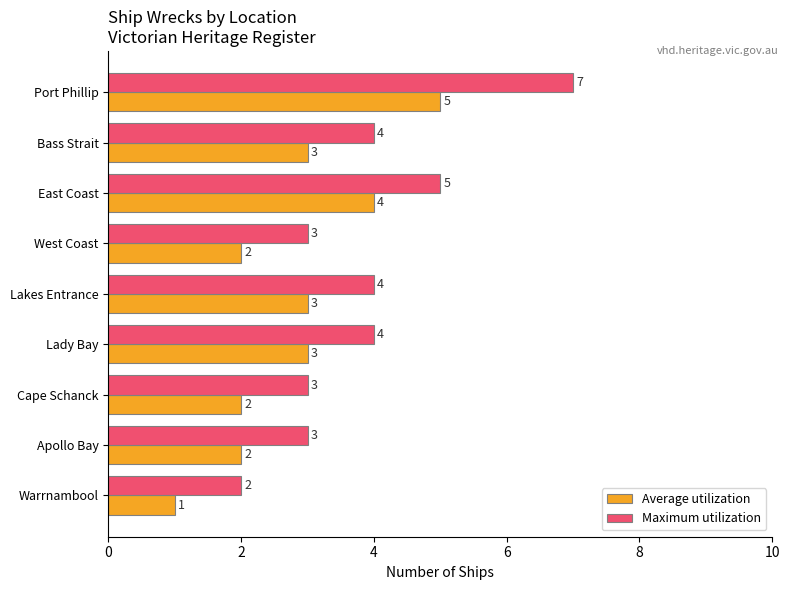

Count the Maximum utilization values in the range 3 to 4.

6